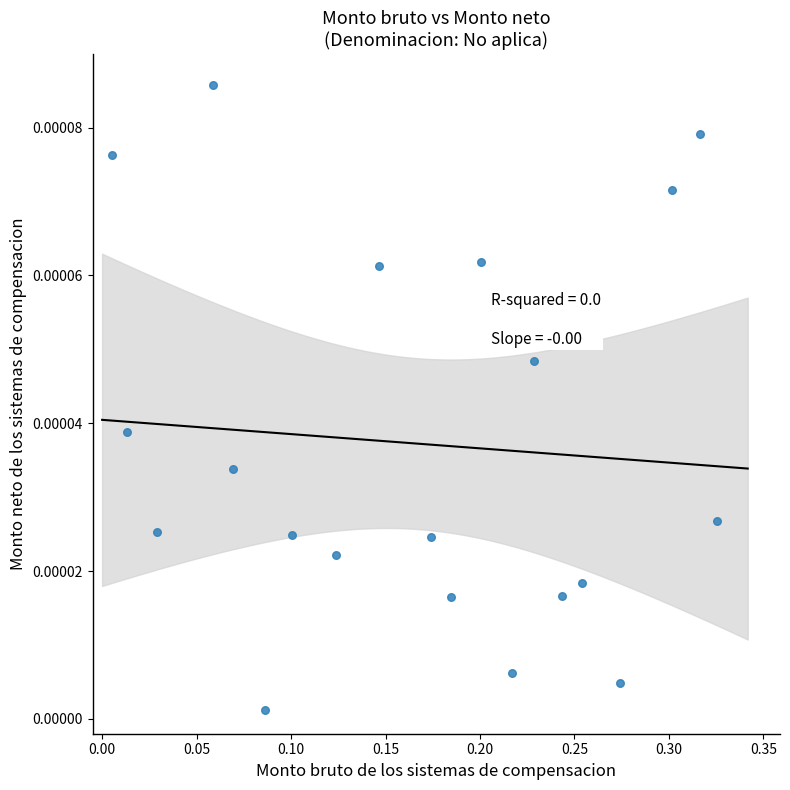

What is the range of X values (max minus min)?

0.3